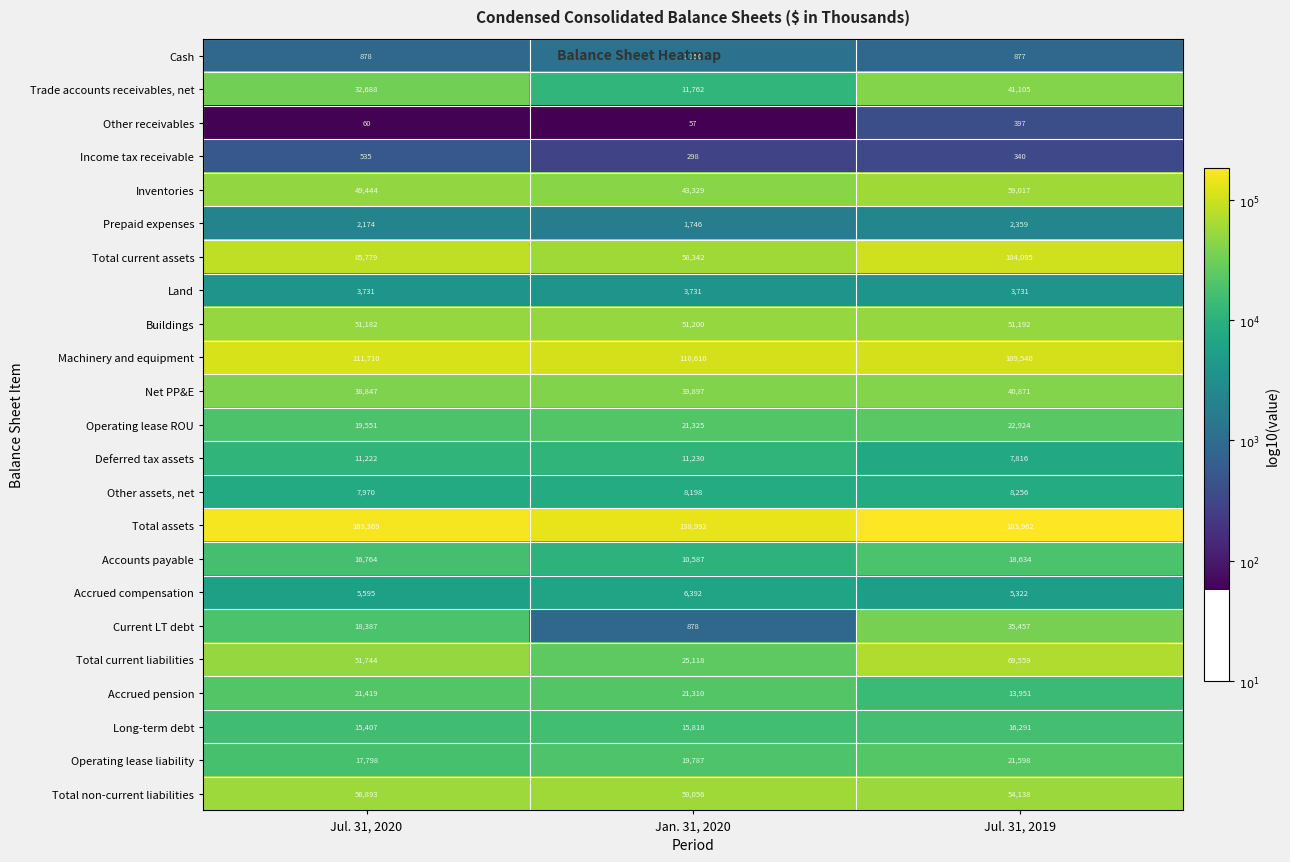

At how many categories does at least one series exceed 132070?

3